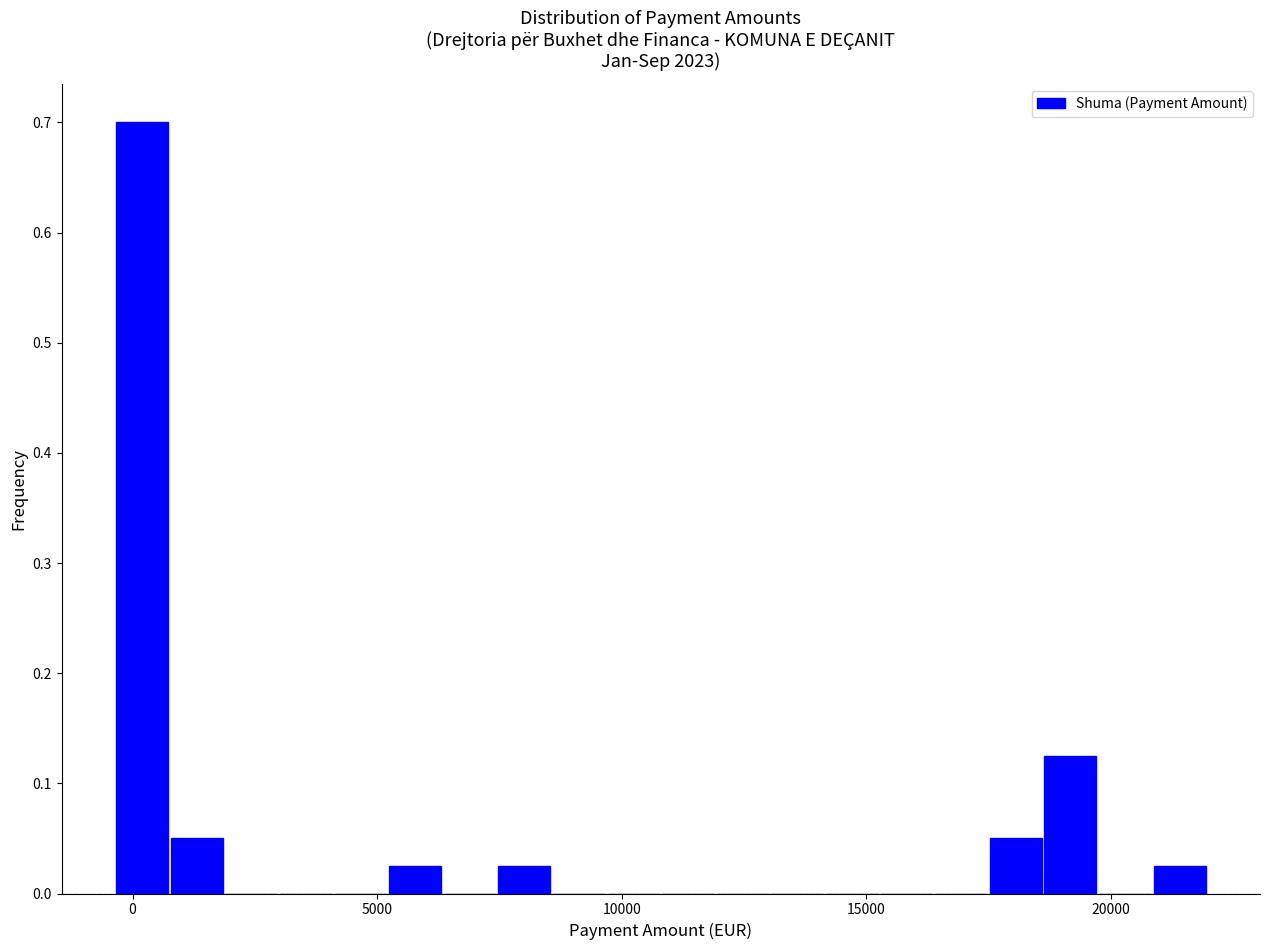

Read against the x-axis, roughly where is the centre of the tallest bar?

0